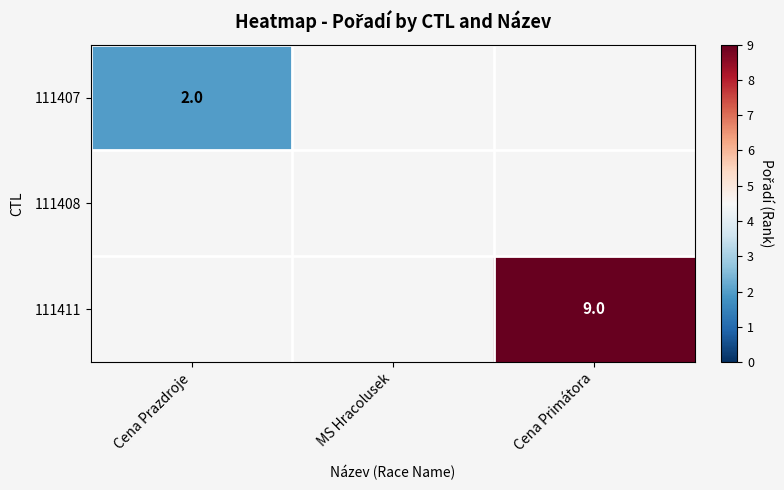

What is the maximum value shown in the chart?

9.0